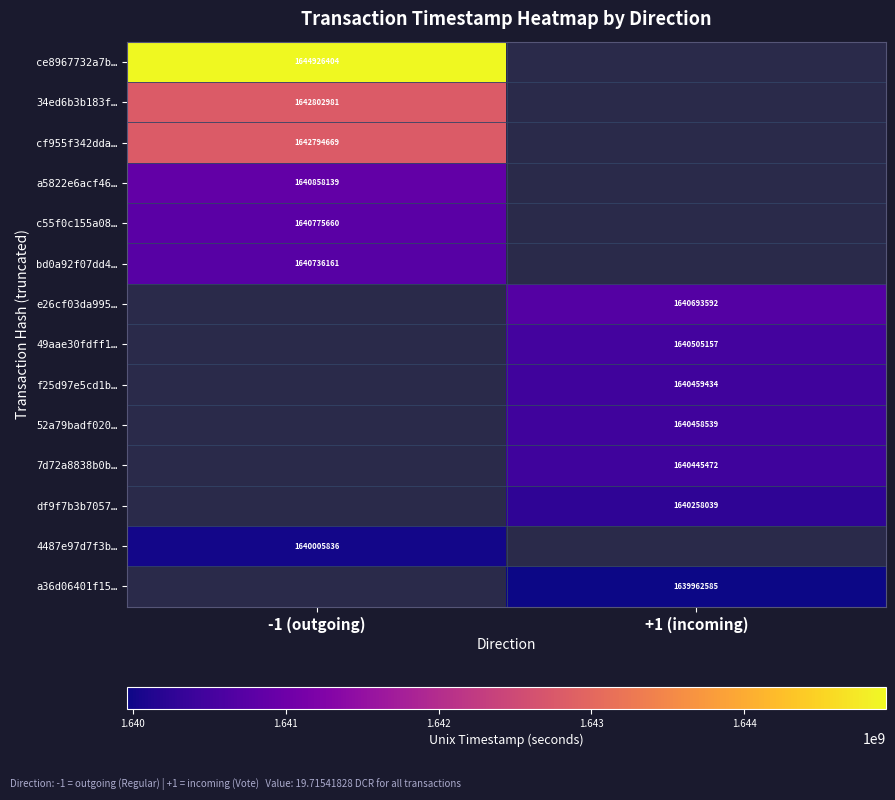

The 4487e97d7f3b… series shows 1640005836 at -1 (outgoing). True or false?

True